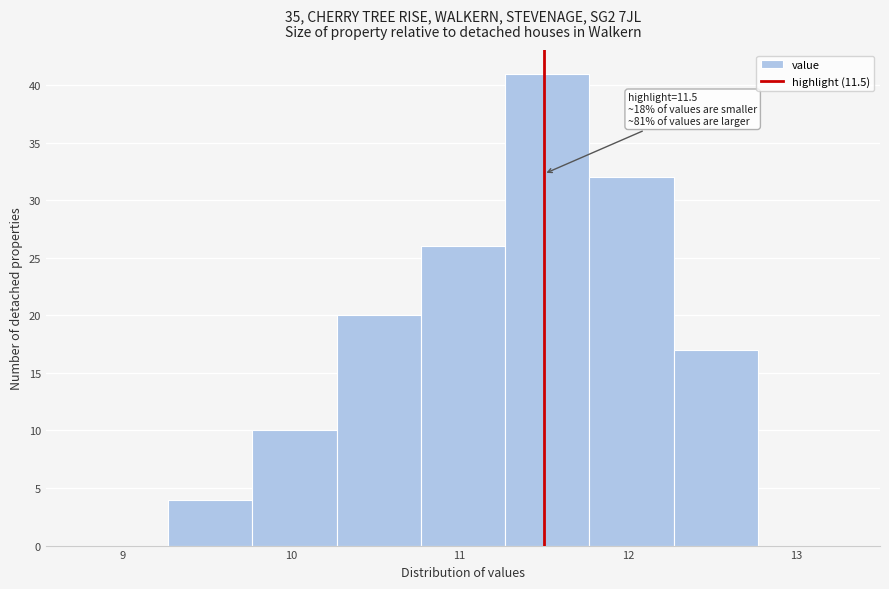

Which range on the x-axis has the tallest bar?

11.27 to 11.77